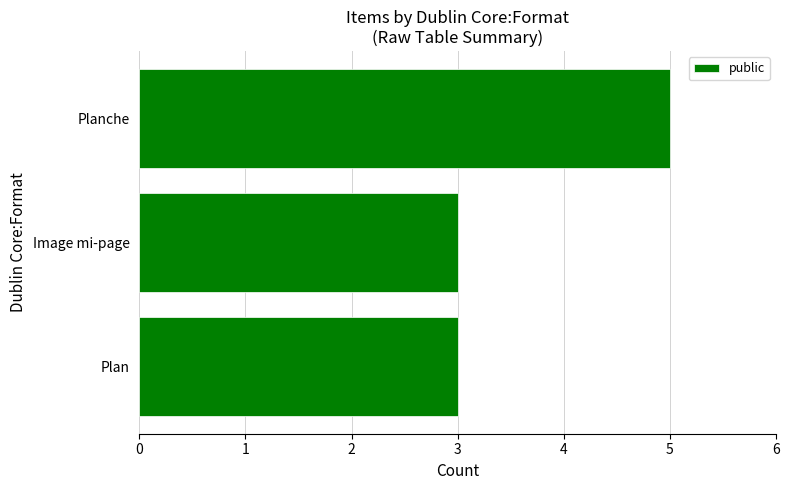

Count the number of categories in the chart.

3